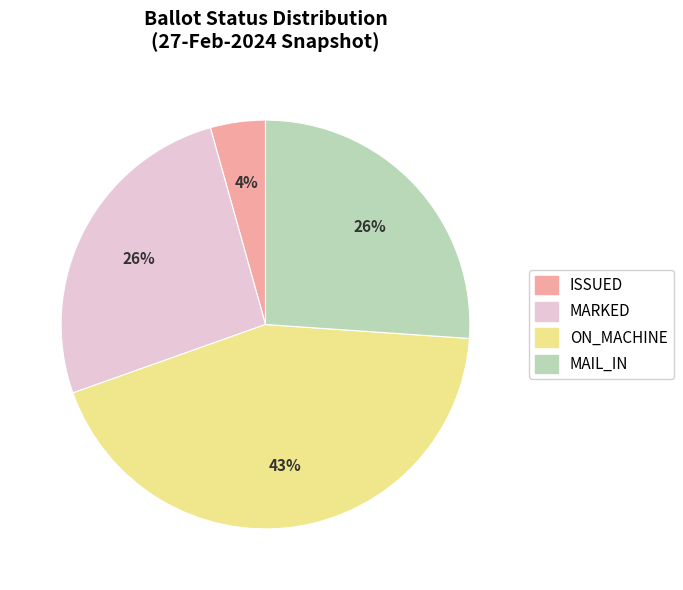

Is there any slice that represents more than half of the pie?

No